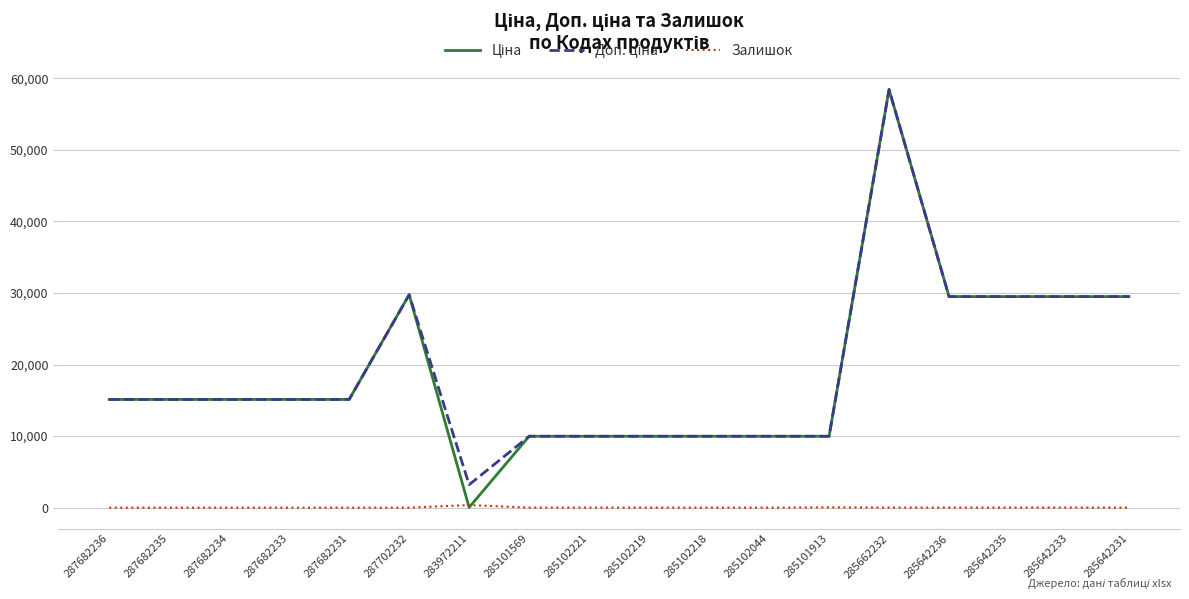

Which category has the highest value across all series?

285662232